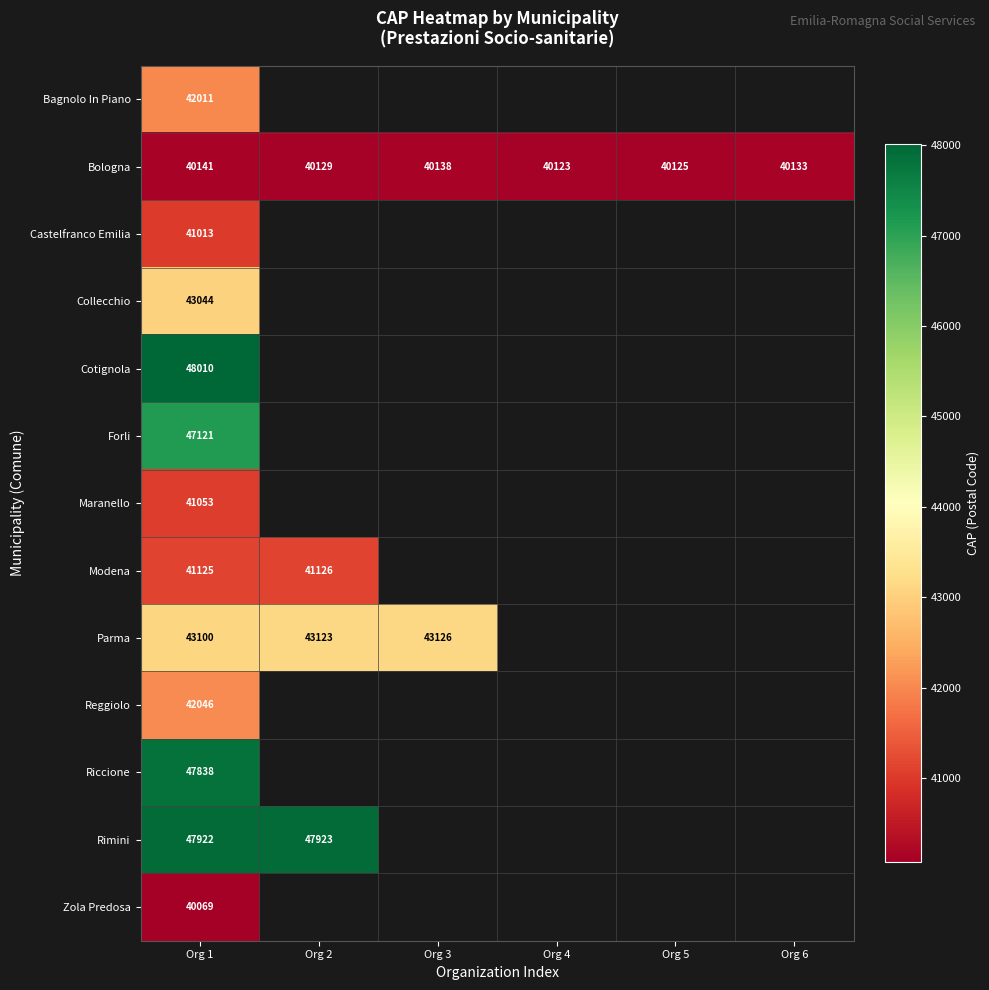

The value of Modena at Org 2 is 18177.9. True or false?

False